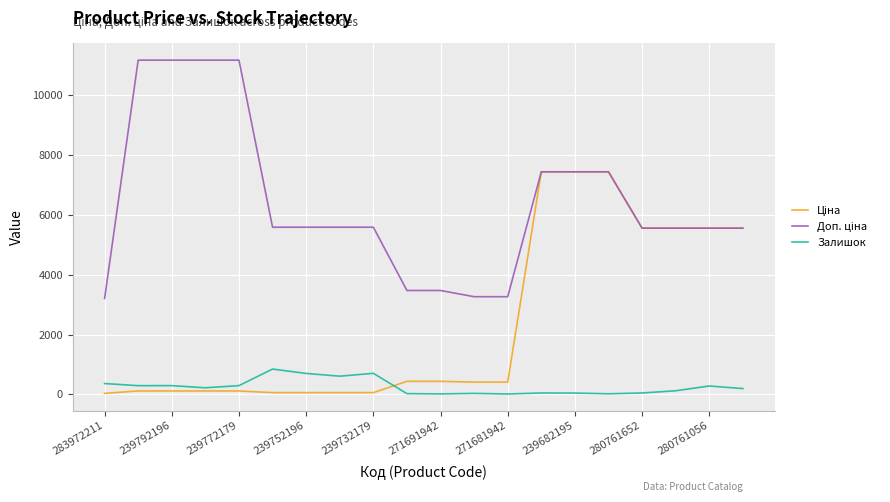

What is the maximum value shown in the chart?

11182.0